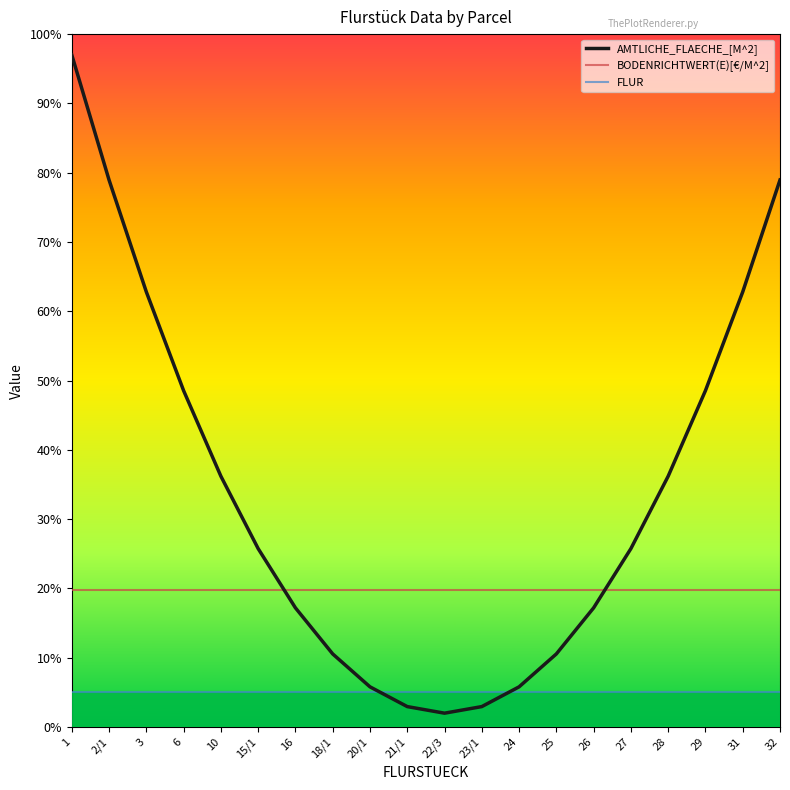

List the series in order of their peak value, lowest first.

FLUR, BODENRICHTWERT(E)[€/M^2], AMTLICHE_FLAECHE_[M^2]